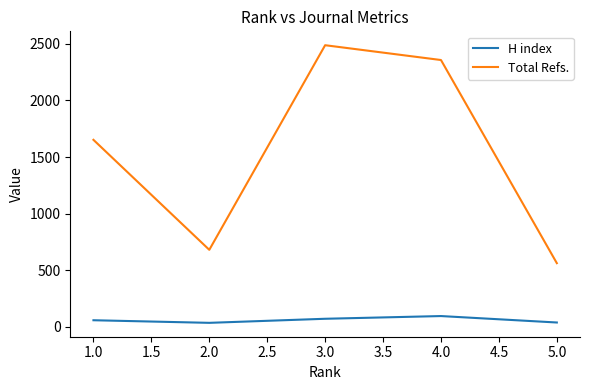

List the labels in order of Total Refs. value, largest first.

3.0, 4.0, 1.0, 2.0, 5.0